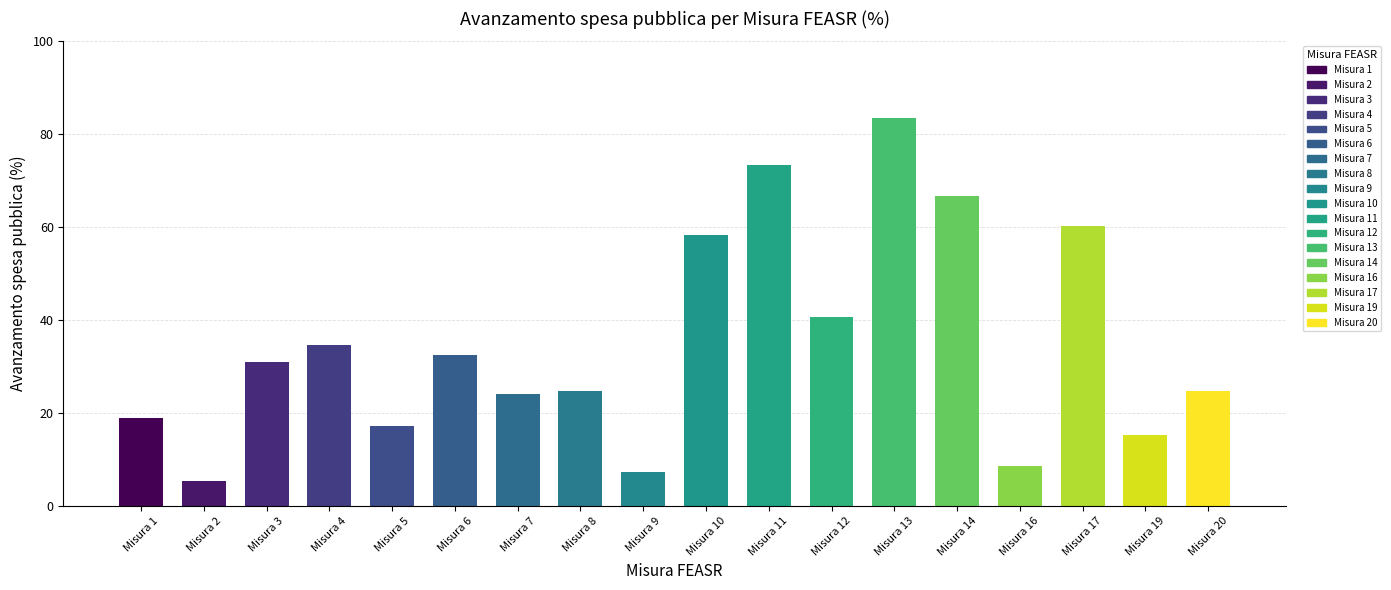

How many bars are there in total?

18